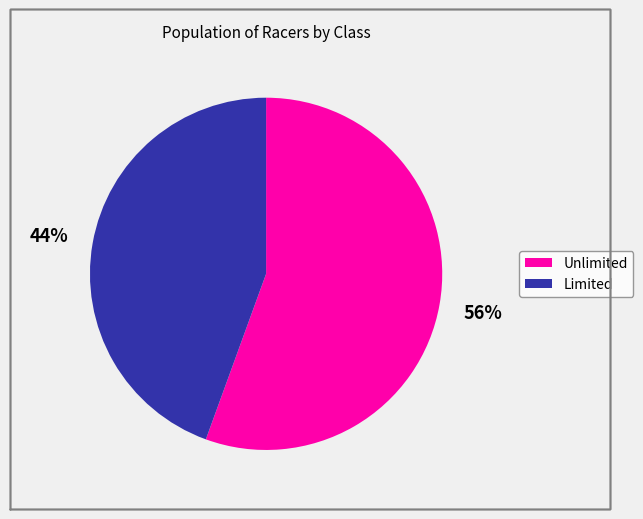

Is the sum of Limited and Unlimited greater than half?

Yes